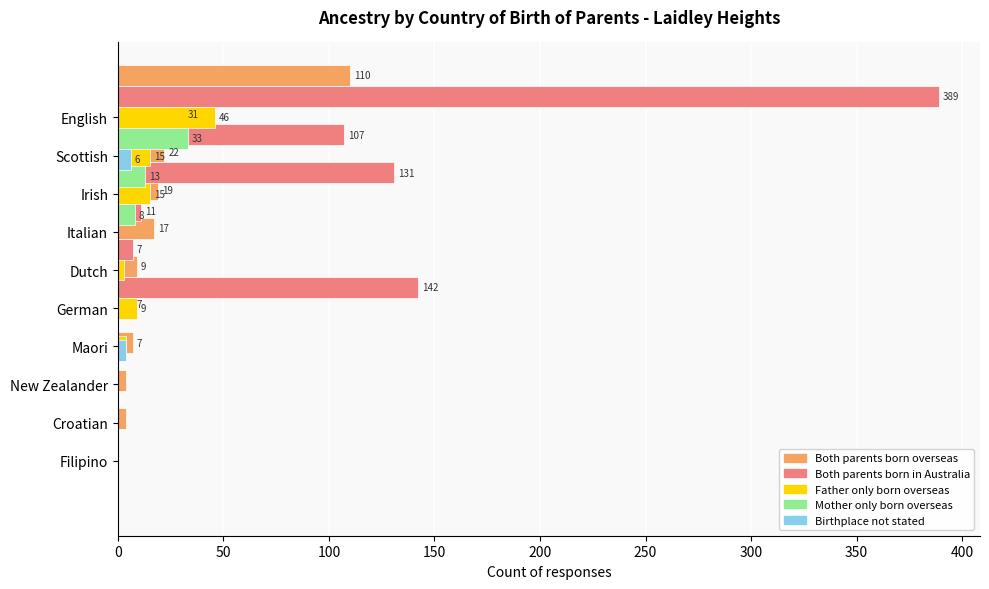

Rank the series at 250 from highest to lowest value.

Both parents born in Australia, Both parents born overseas, Father only born overseas, Birthplace not stated, Mother only born overseas